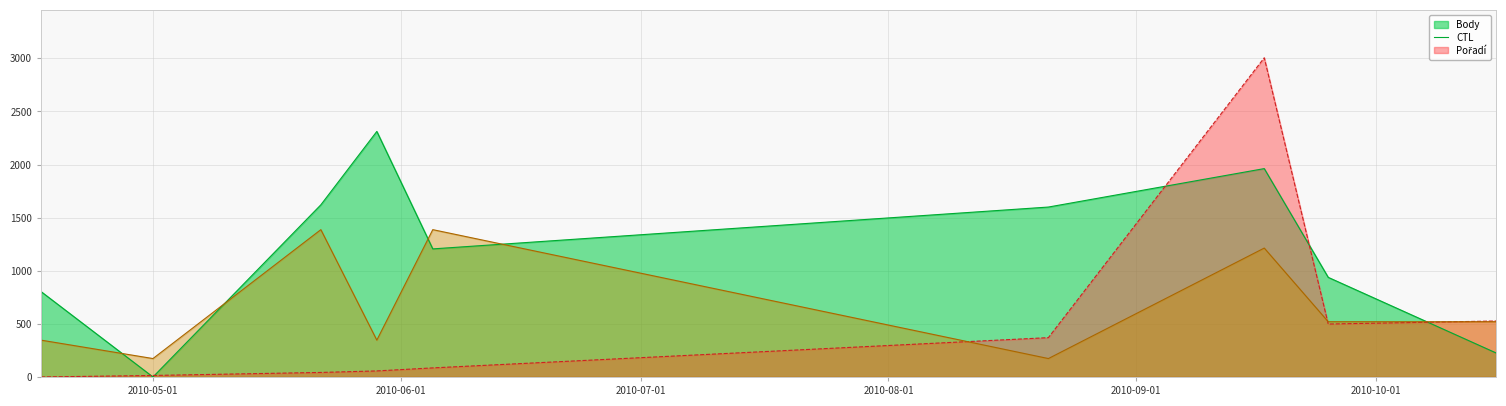

What is the maximum value for Body?

2312.0